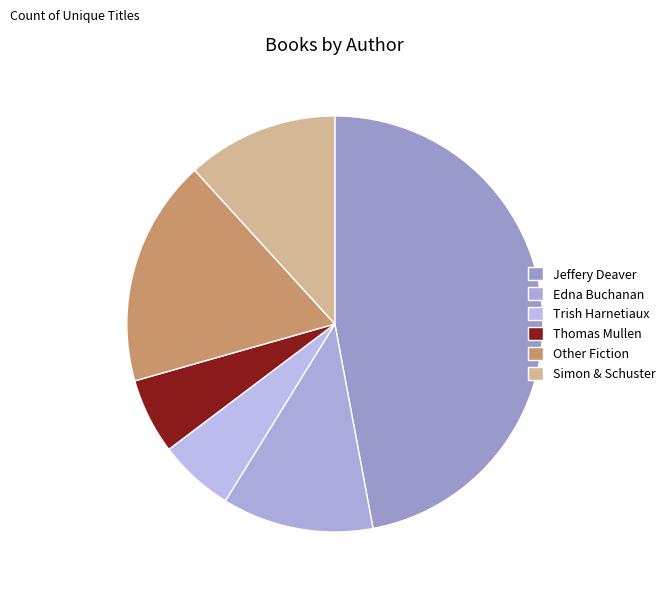

To the nearest percent, what is the average slice percentage?

17%